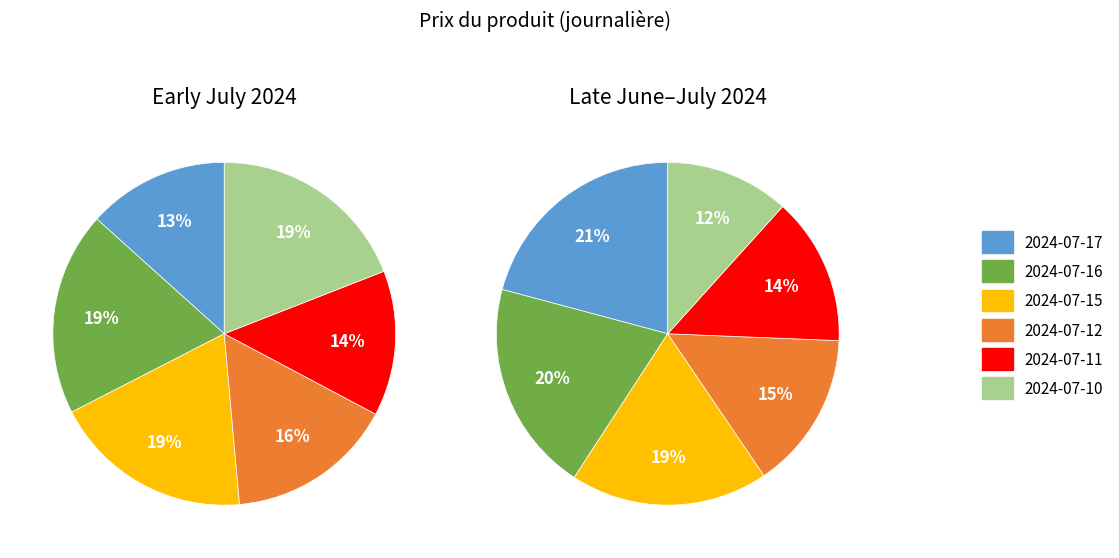

Is there a majority slice in this chart?

No